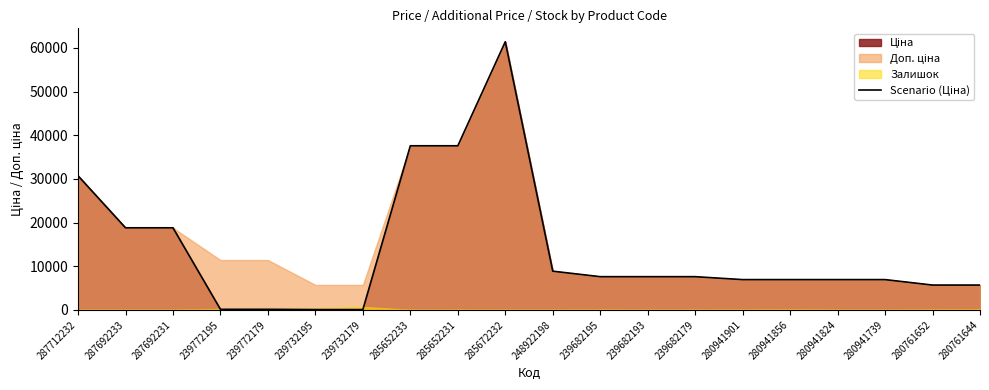

What is the value of the 5th point from the left?

114.1